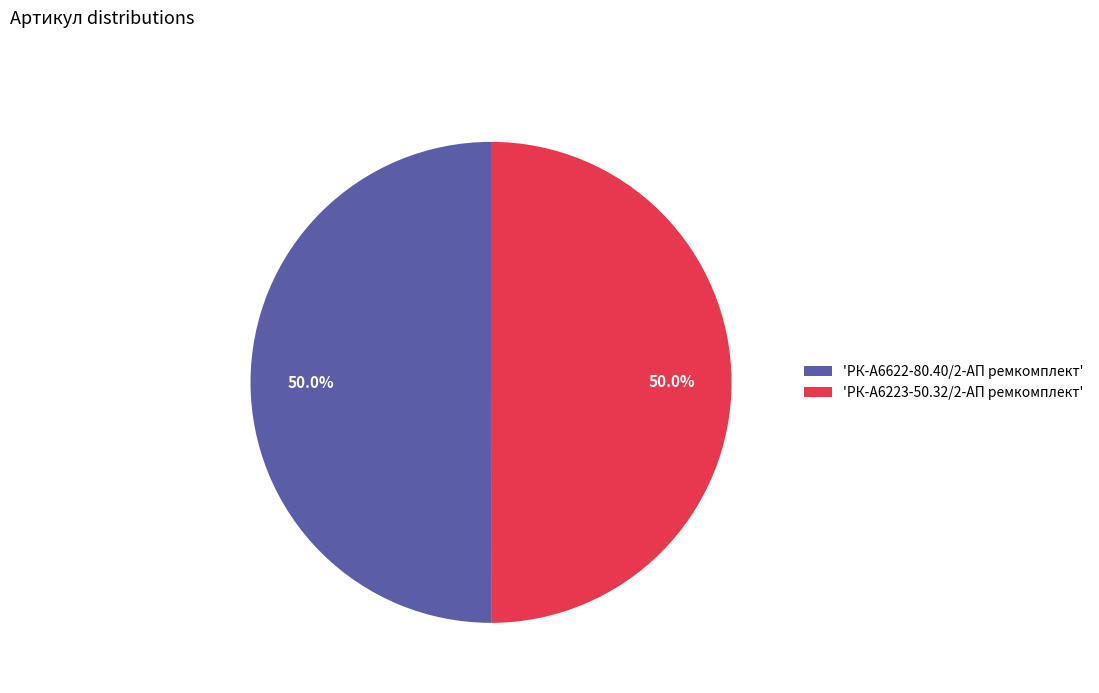

Combined, what portion of the pie is 'РК-А6622-80.40/2-АП ремкомплект' and 'РК-А6223-50.32/2-АП ремкомплект'?

100.0%